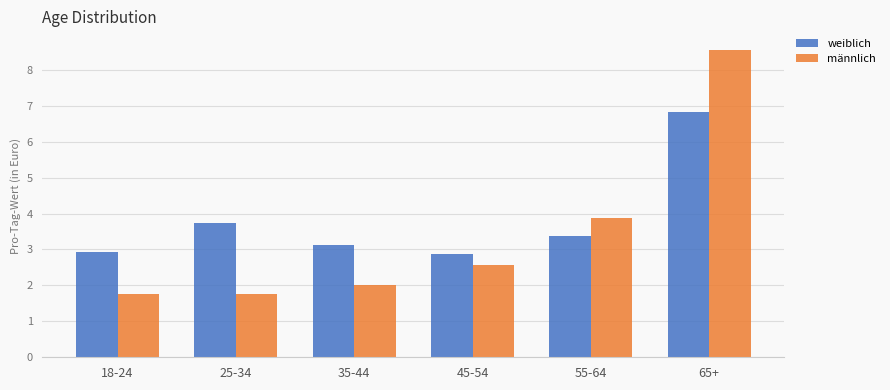

Which series has the largest range (max minus min)?

männlich